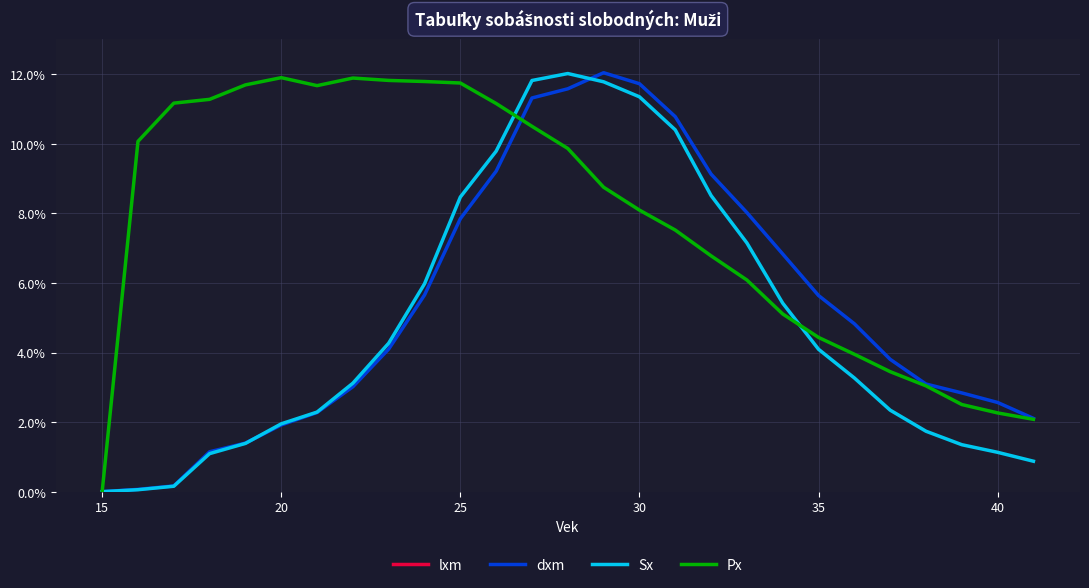

Does the chart have visible grid lines?

Yes